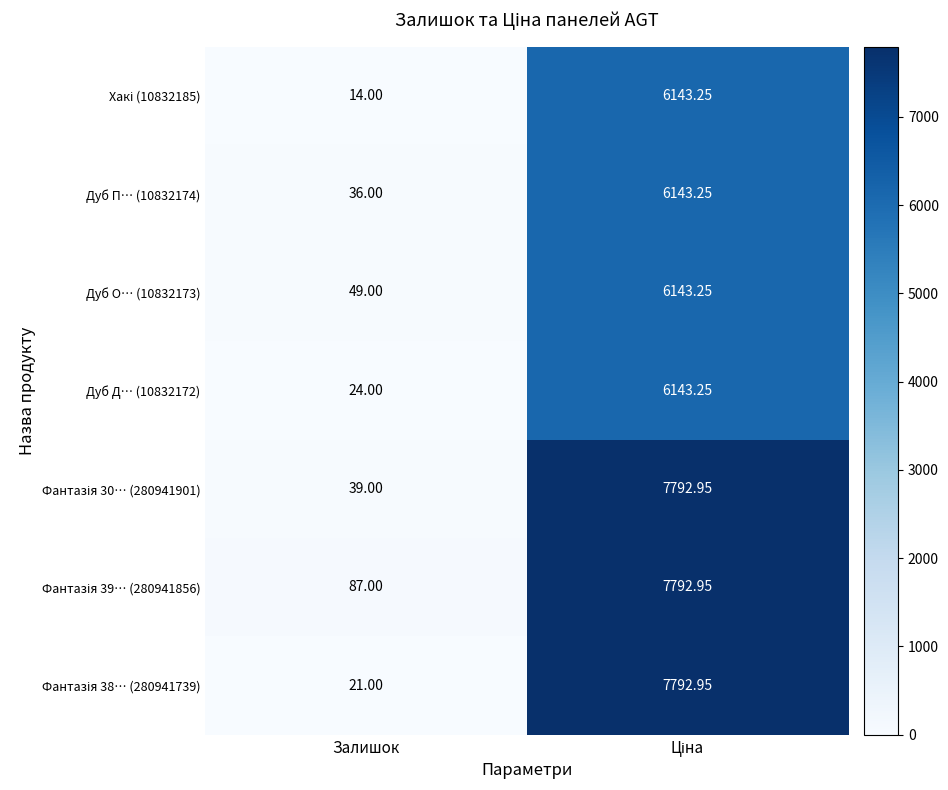

How many distinct data groups are displayed?

7